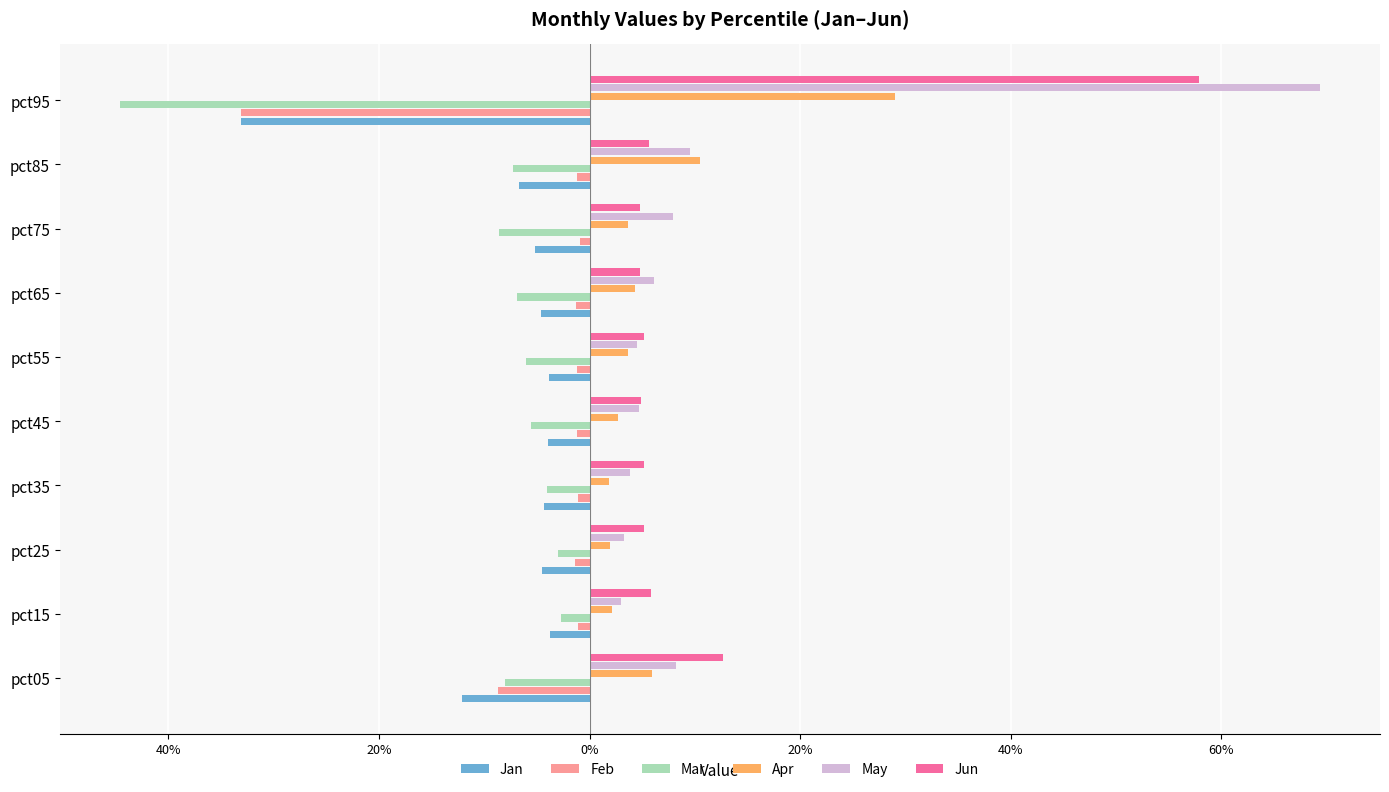

What is the value of the Apr bar at the 10th from the left?

0.3